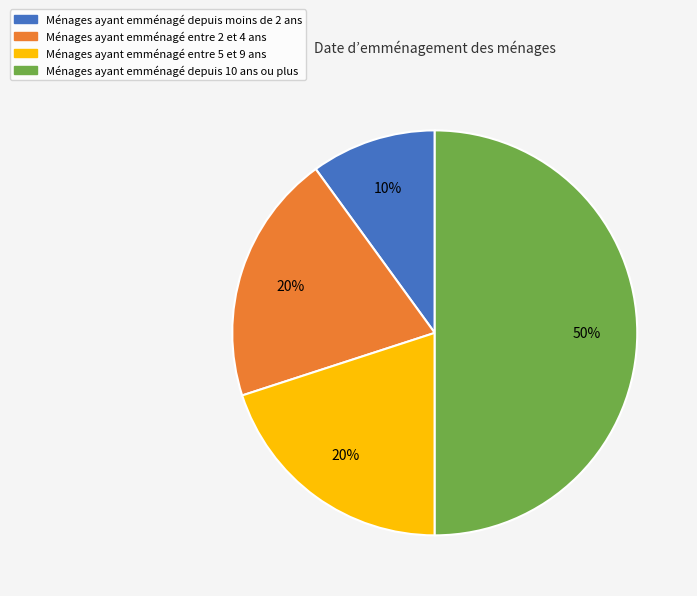

To the nearest percent, what is the difference between the largest and smallest slice percentages?

40%